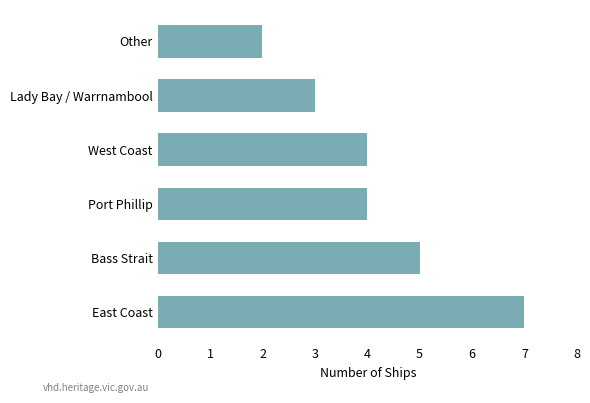

True or false: the data shows 7 at East Coast.

True